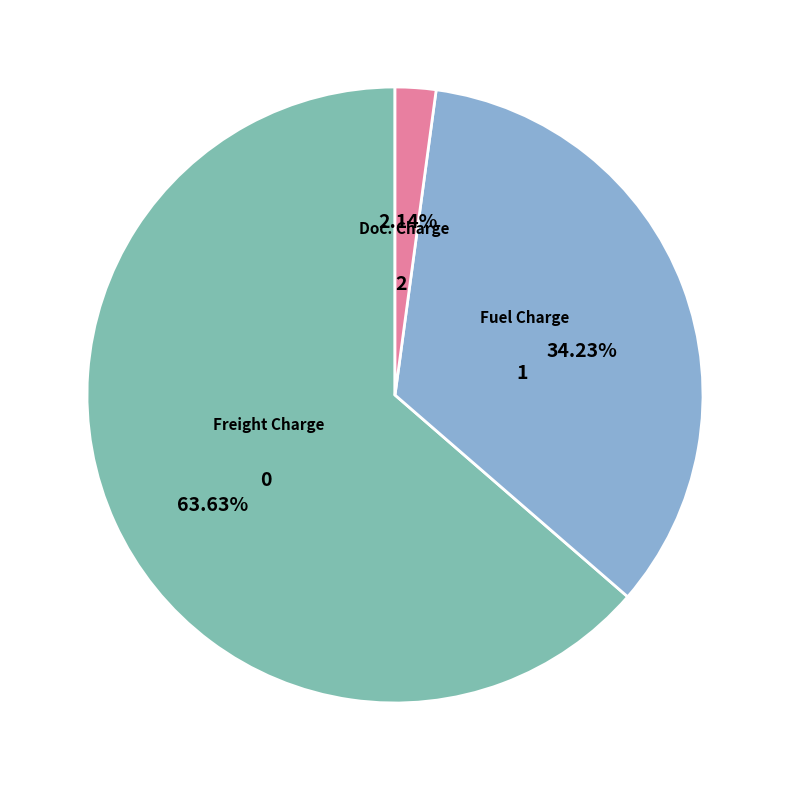

The Fuel Charge slice represents 45% of the pie. True or false?

False